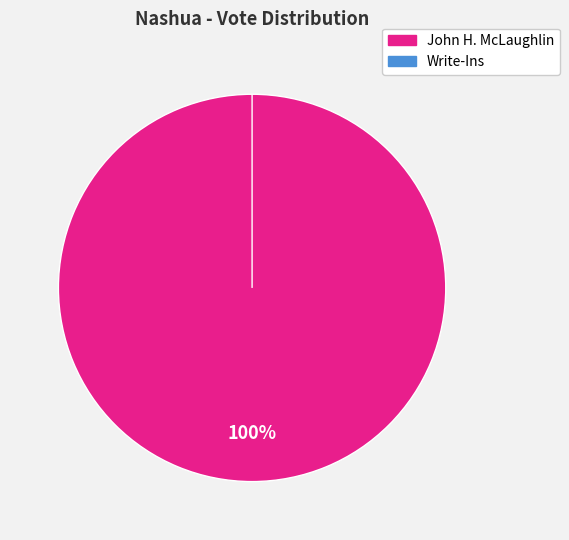

Between John H. McLaughlin and Write-Ins, which is larger?

John H. McLaughlin